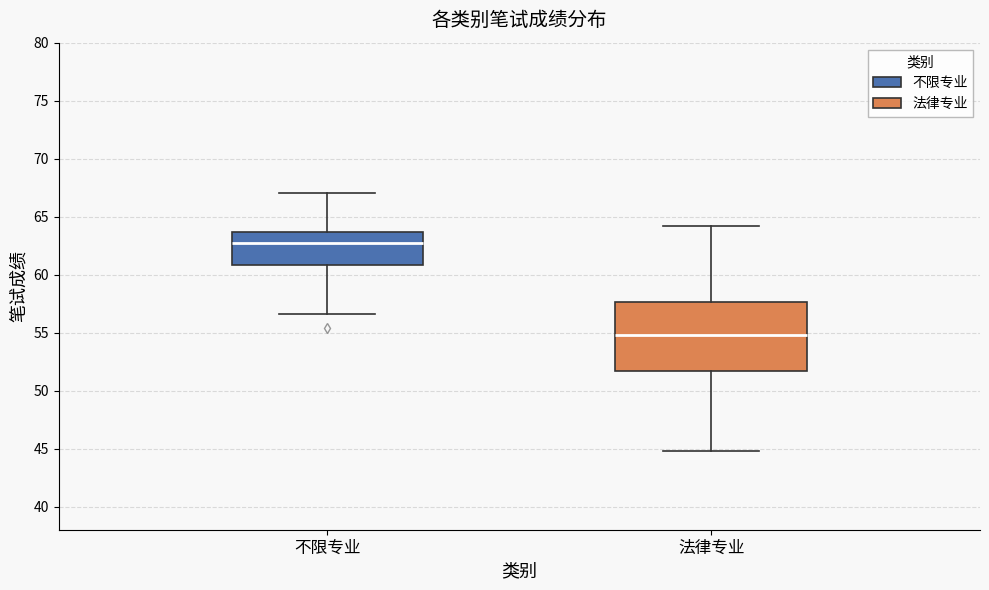

Where does the lower whisker of the box for 不限专业 end on the y-axis? The values are not printed on the chart, so give them approximately, as read against the axis.

56.5